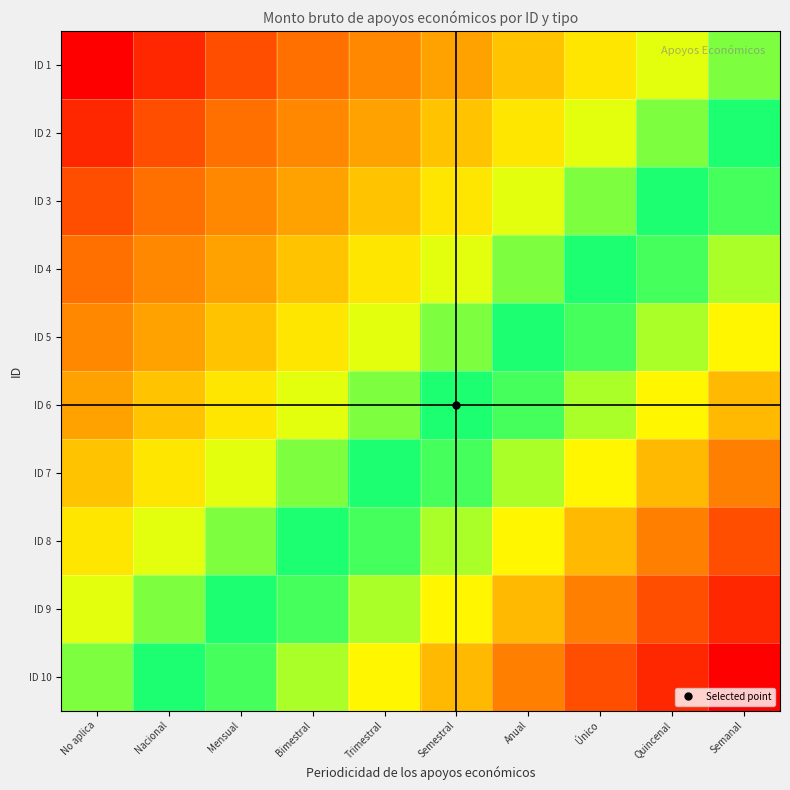

What is the greatest value displayed?

1.0